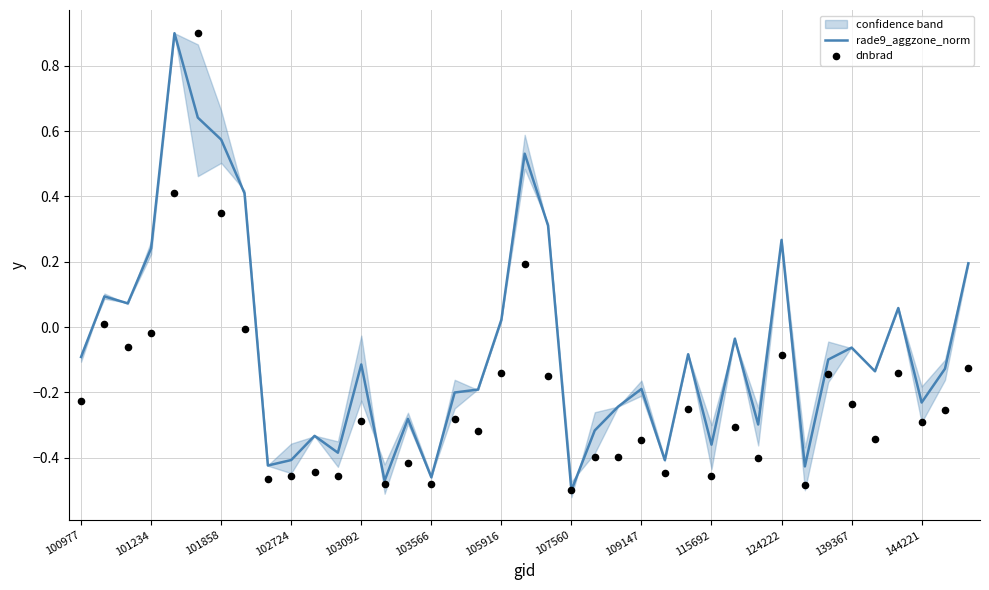

Which series reaches the maximum Y coordinate?

rade9_aggzone_norm